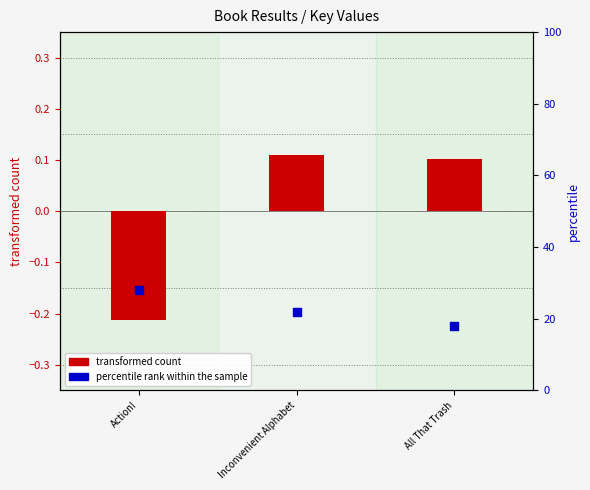

Which series has the largest total across all categories?

percentile rank within the sample